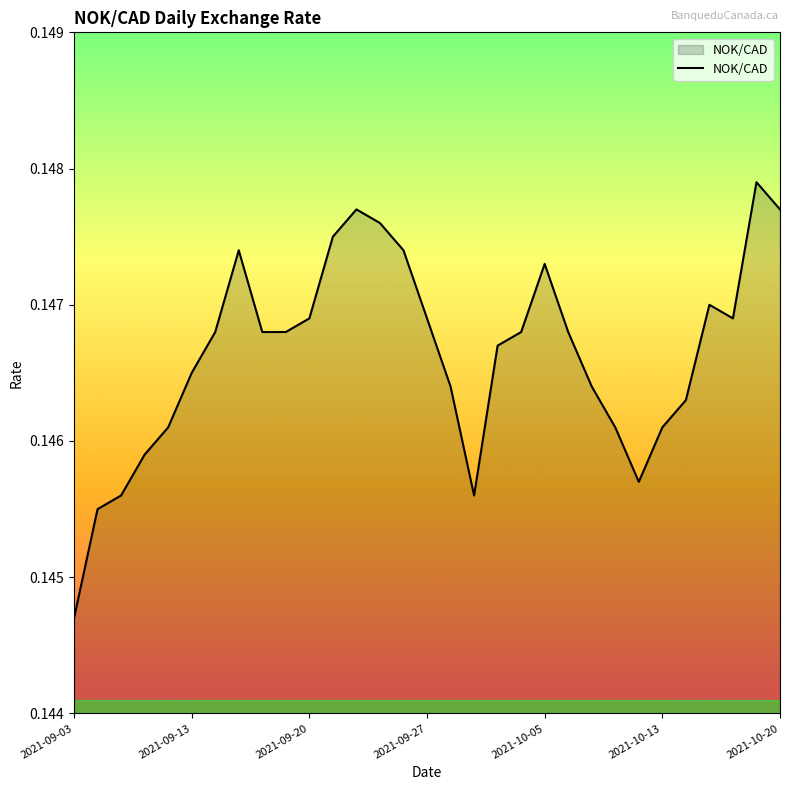

Which label corresponds to the smallest value in the chart?

2021-09-03